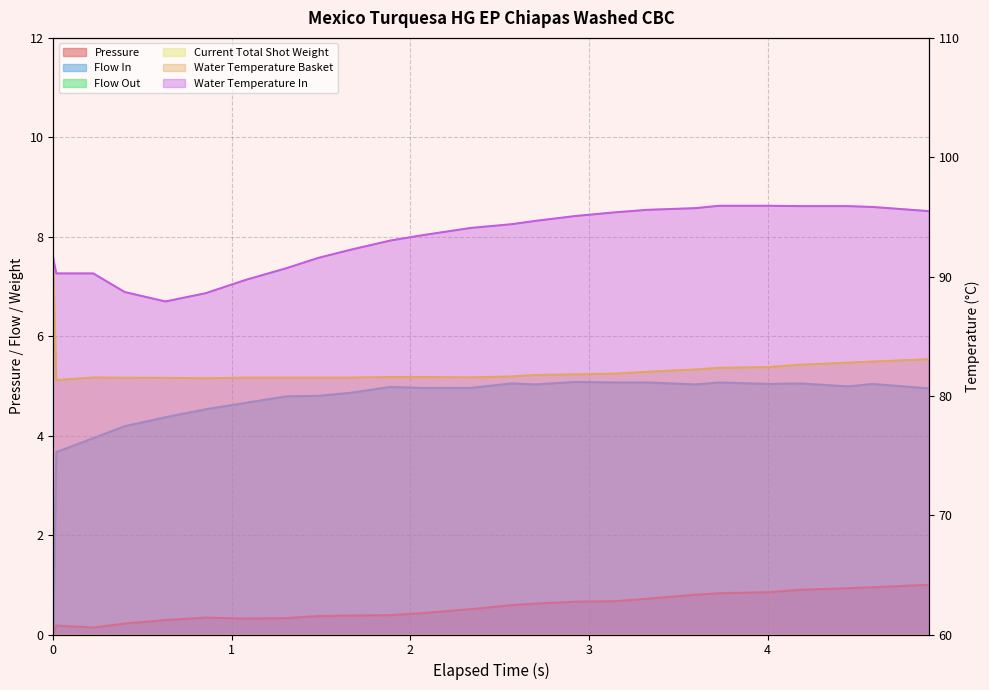

True or false: flow_in has more than 0 interior local peaks.

True